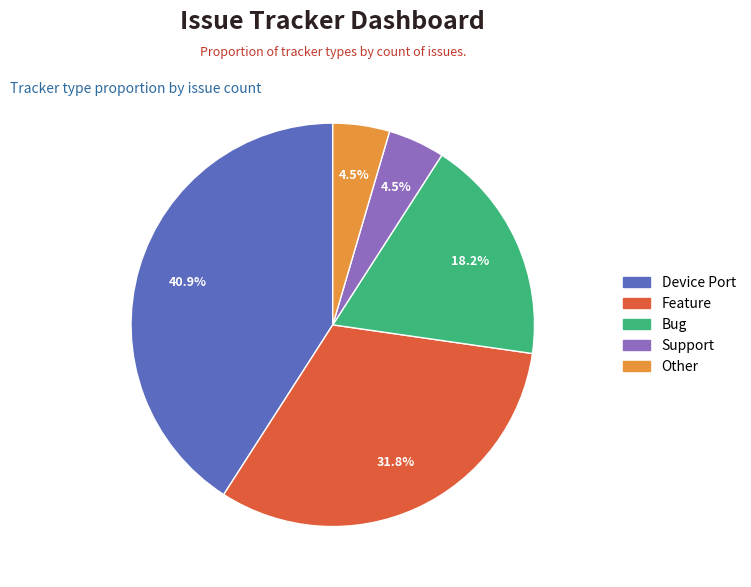

Between Other and Feature, which is larger?

Feature